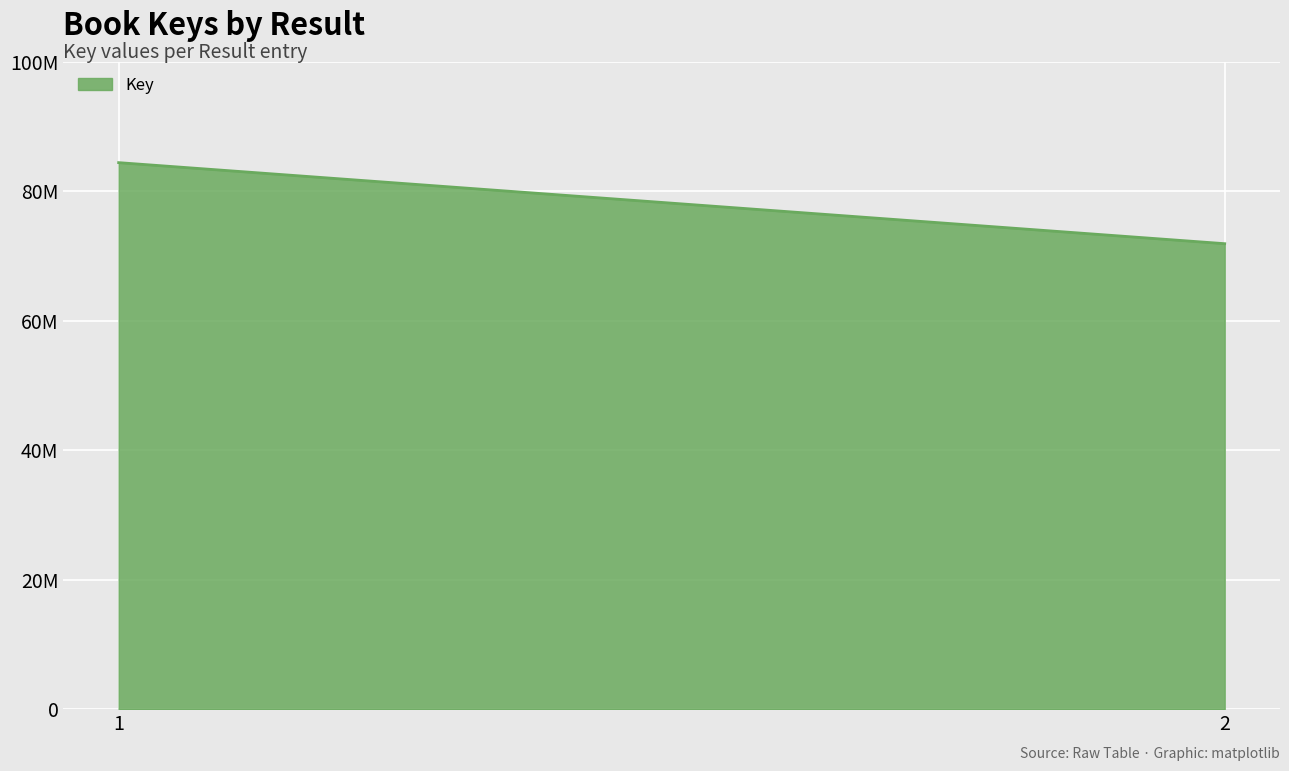

Is it true that the value at 2 is 16781355?

False